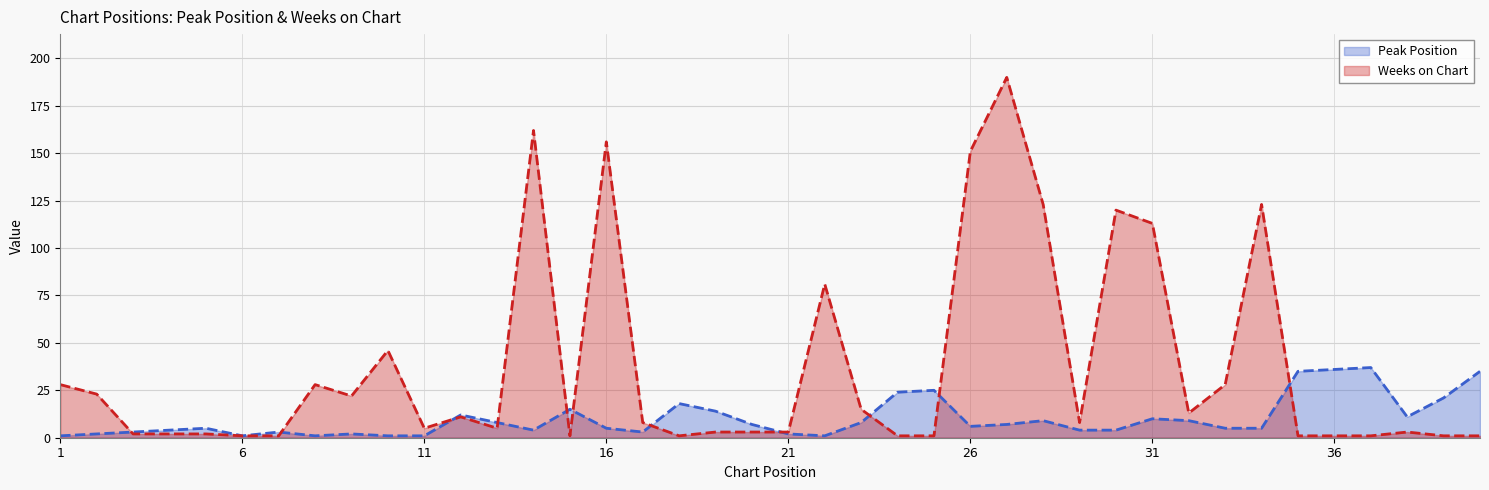

Is it true that Weeks on Chart equals 5 at 11?

True